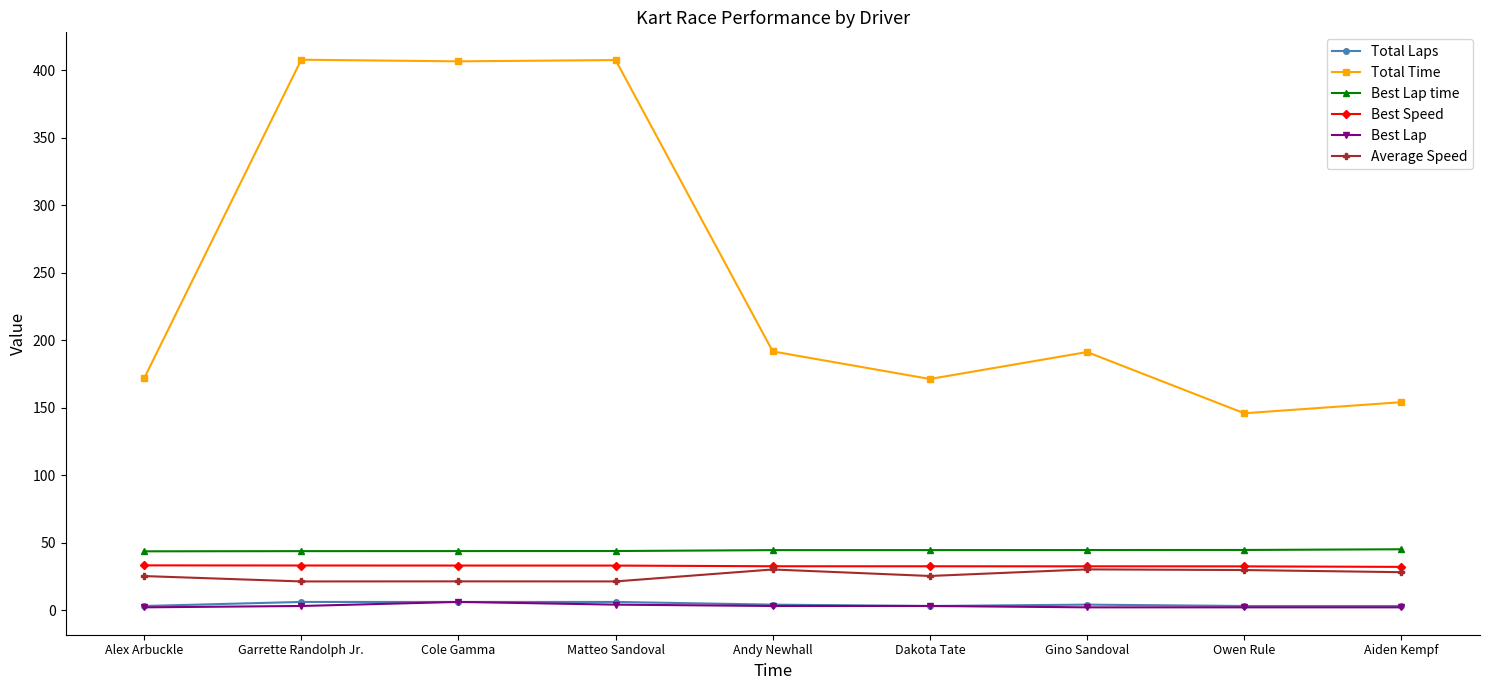

What is the smallest value displayed?

2.0